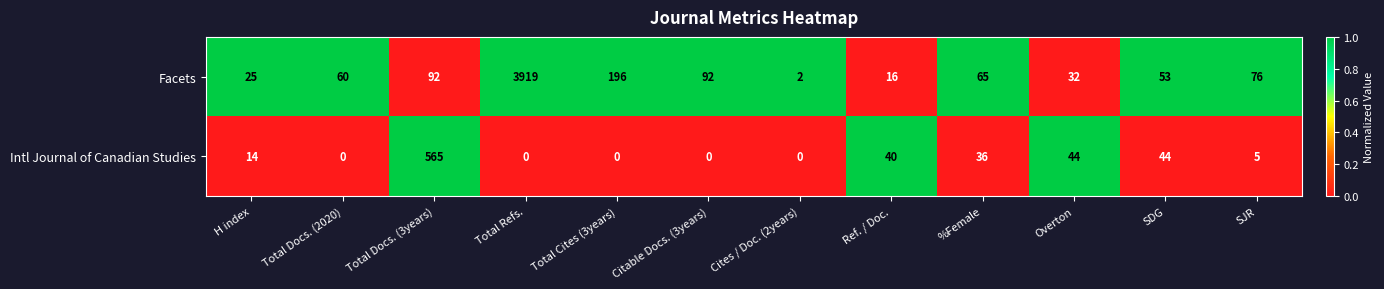

Reading right to left, transcribe all the data shown in this chart.

Facets: SJR=76	SDG=53	Overton=32	%Female=65	Ref. / Doc.=16	Cites / Doc. (2years)=2	Citable Docs. (3years)=92	Total Cites (3years)=196	Total Refs.=3919	Total Docs. (3years)=92	Total Docs. (2020)=60	H index=25
Intl Journal of Canadian Studies: SJR=5	SDG=44	Overton=44	%Female=36	Ref. / Doc.=40	Cites / Doc. (2years)=0	Citable Docs. (3years)=0	Total Cites (3years)=0	Total Refs.=0	Total Docs. (3years)=565	Total Docs. (2020)=0	H index=14